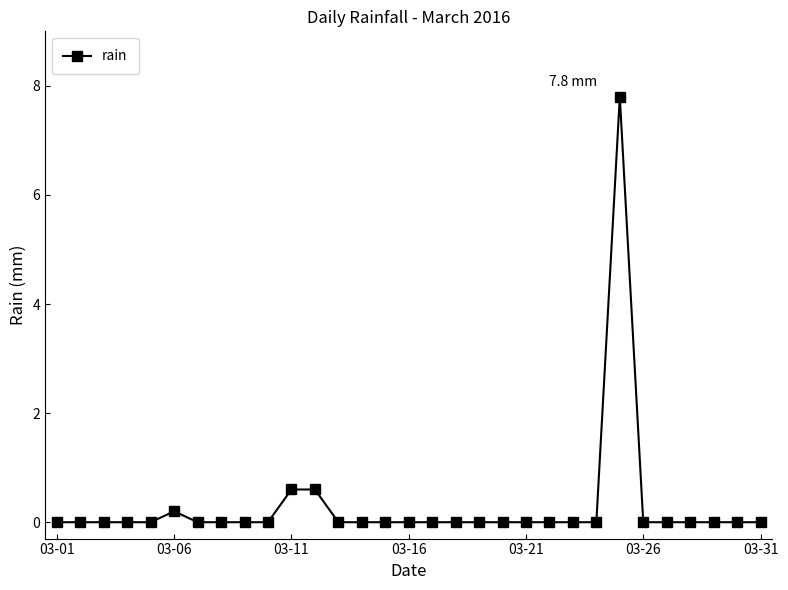

What is the value of the 11th point from the left?

0.6